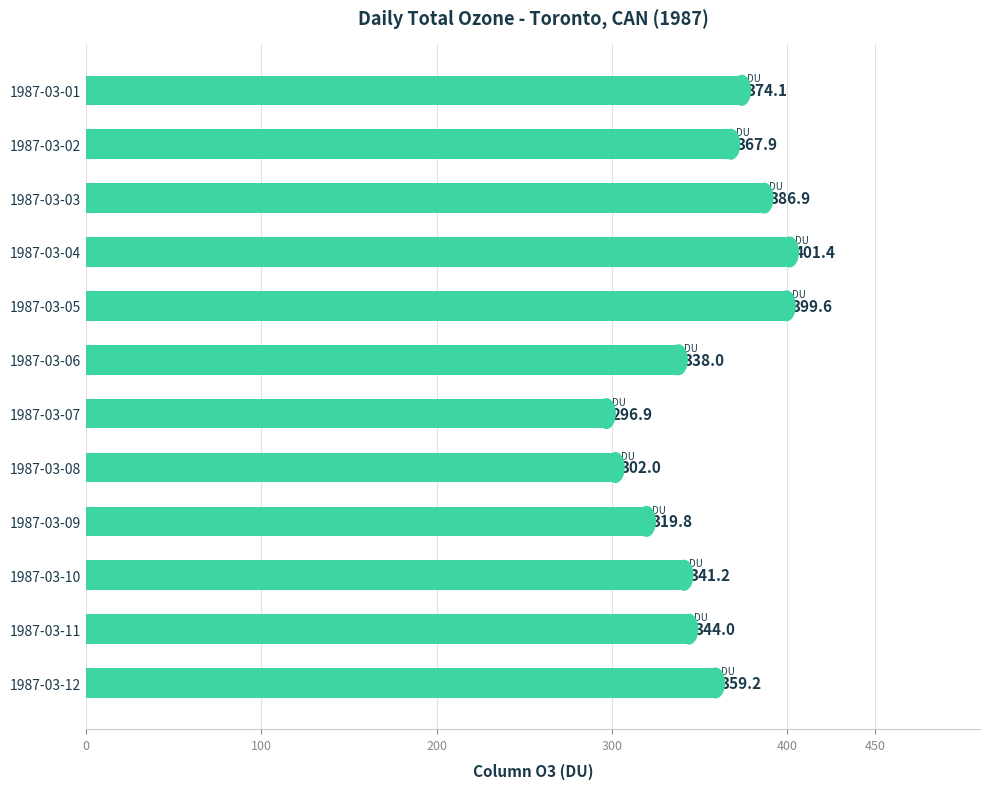

What is the change in value from 1987-03-10 to 1987-03-11?

+2.8